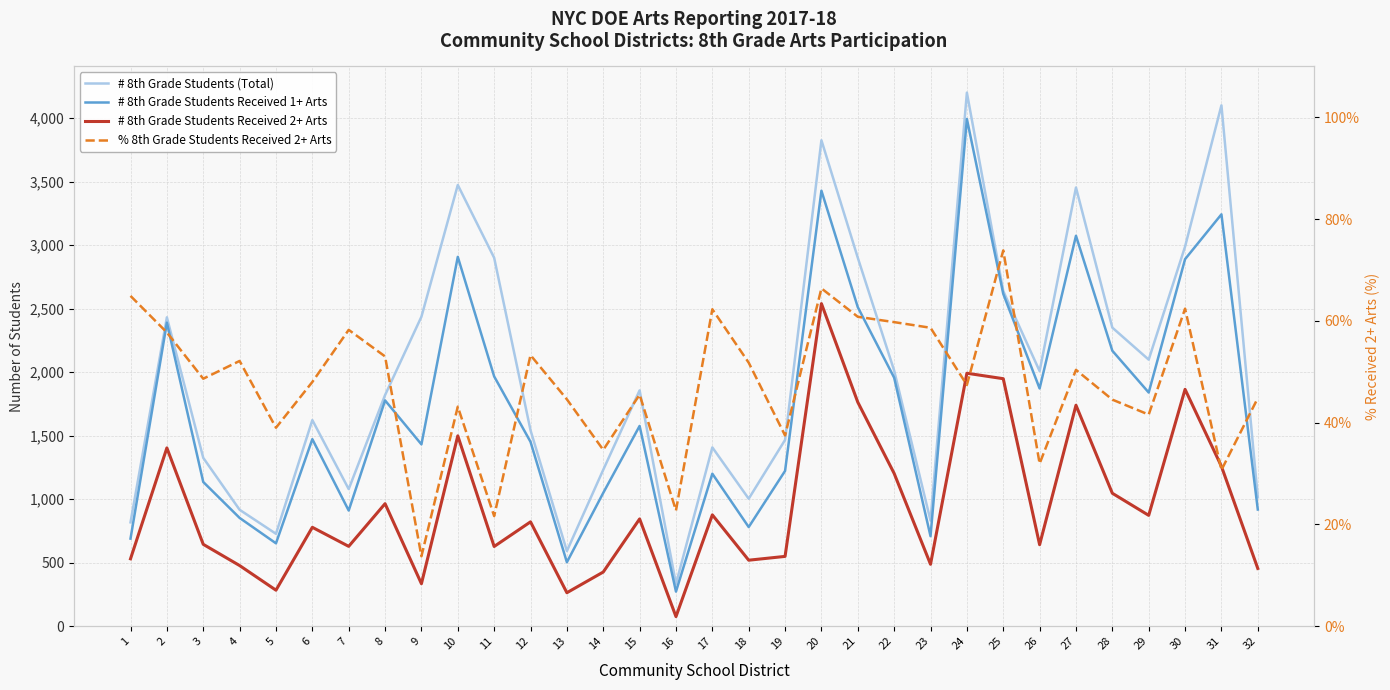

At which label does # 8th Grade Students Received 2+ Arts reach its peak?

20